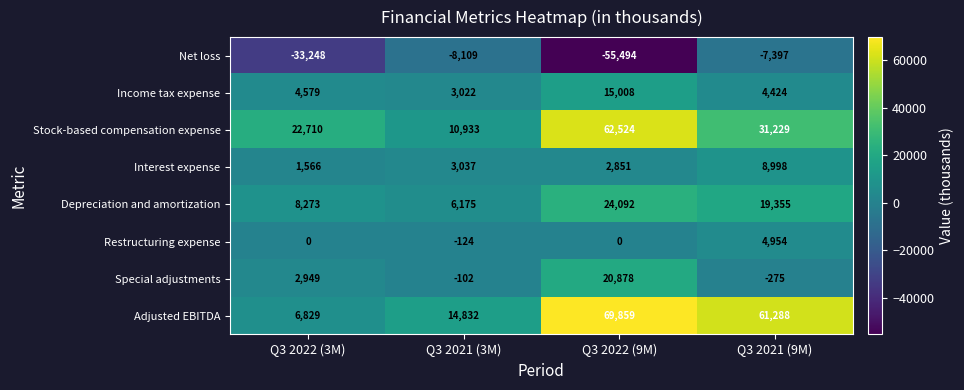

The value of Net loss at Q3 2021 (3M) is -1756. True or false?

False